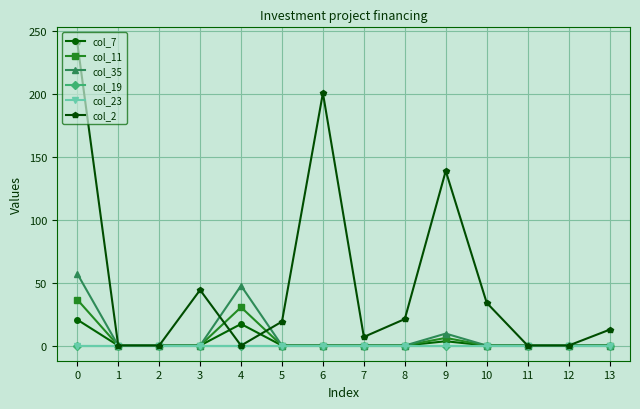

At which label is col_2 closest to 120?

9